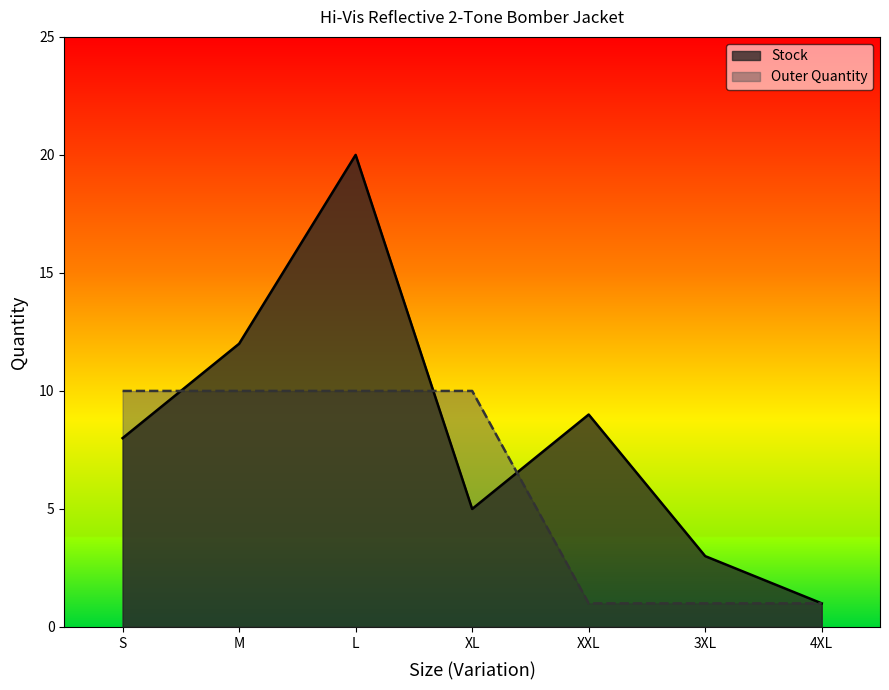

What is the average value of the Outer Quantity series?

6